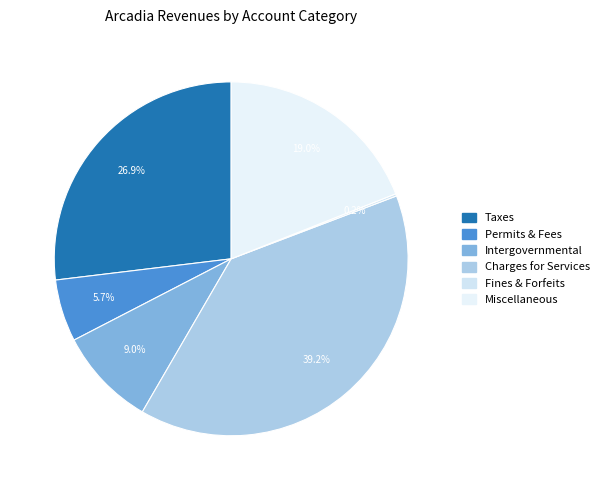

Which category has the smallest portion of the pie?

Judgments, Fines, and Forfeits